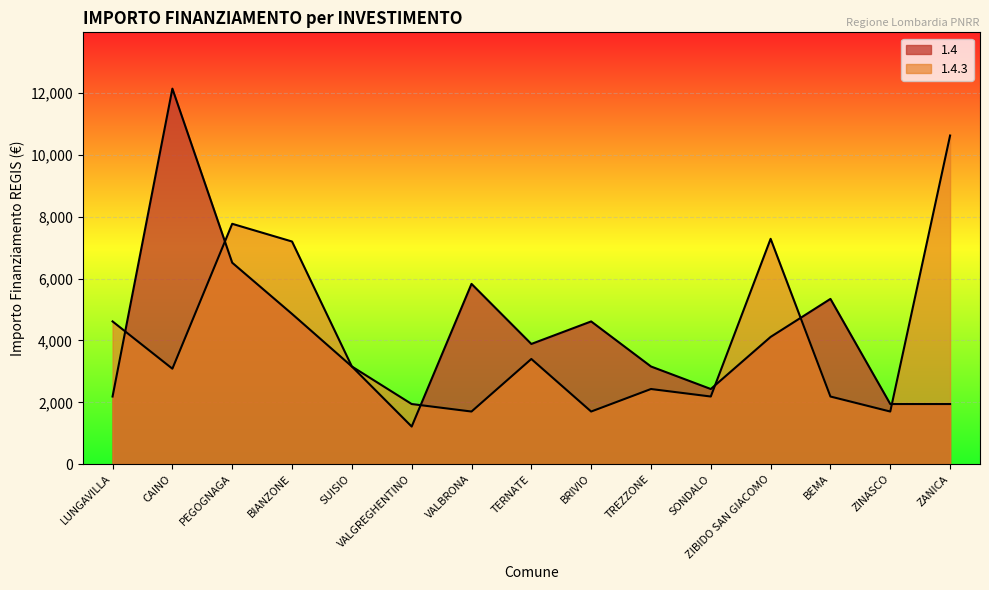

Where is the first local maximum for 1.4.3?

PEGOGNAGA